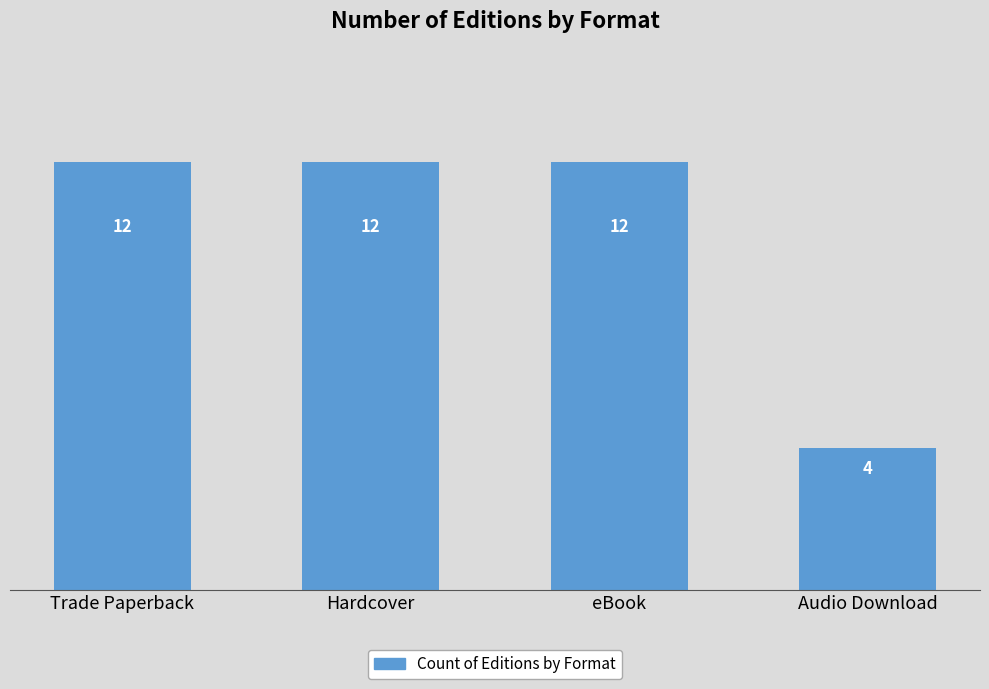

What is the ratio of the value at Trade Paperback to the value at eBook?

1.0